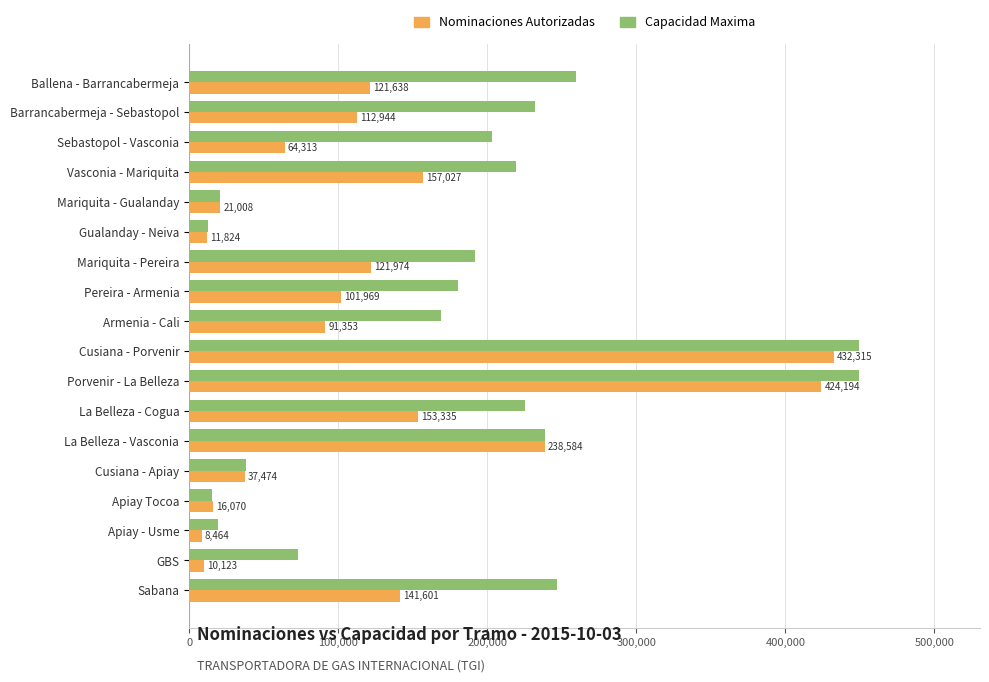

What is the lowest value of the Nominaciones Autorizadas series?

8464